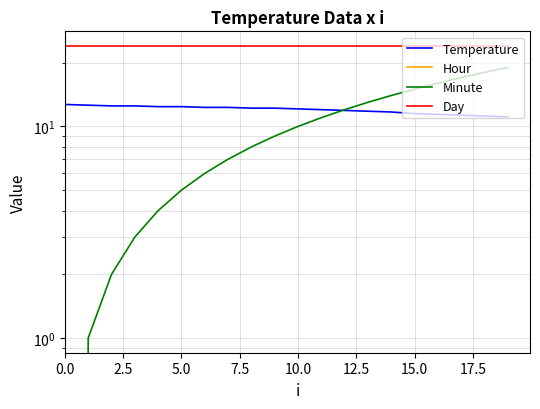

True or false: Temperature and Hour intersect in this chart.

False